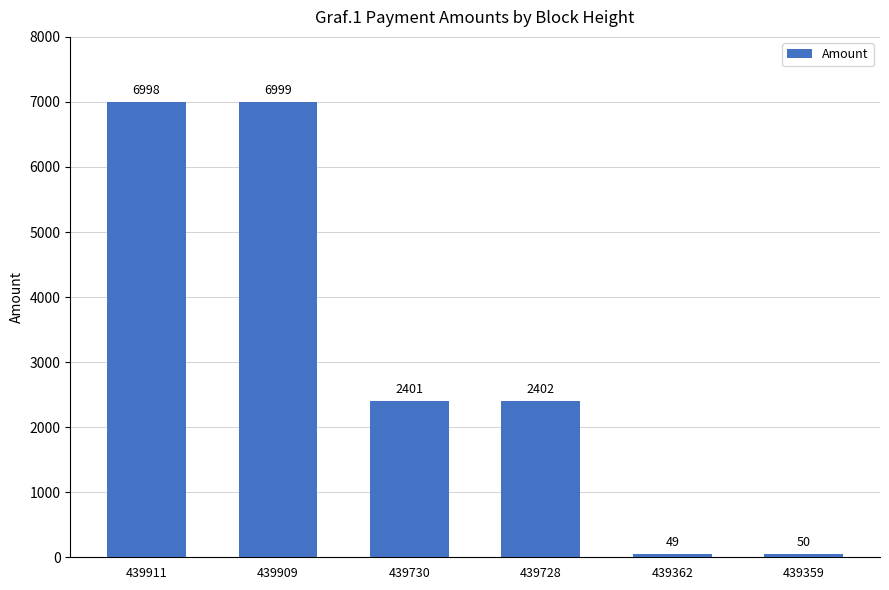

What is the difference between the maximum and minimum values?

6950